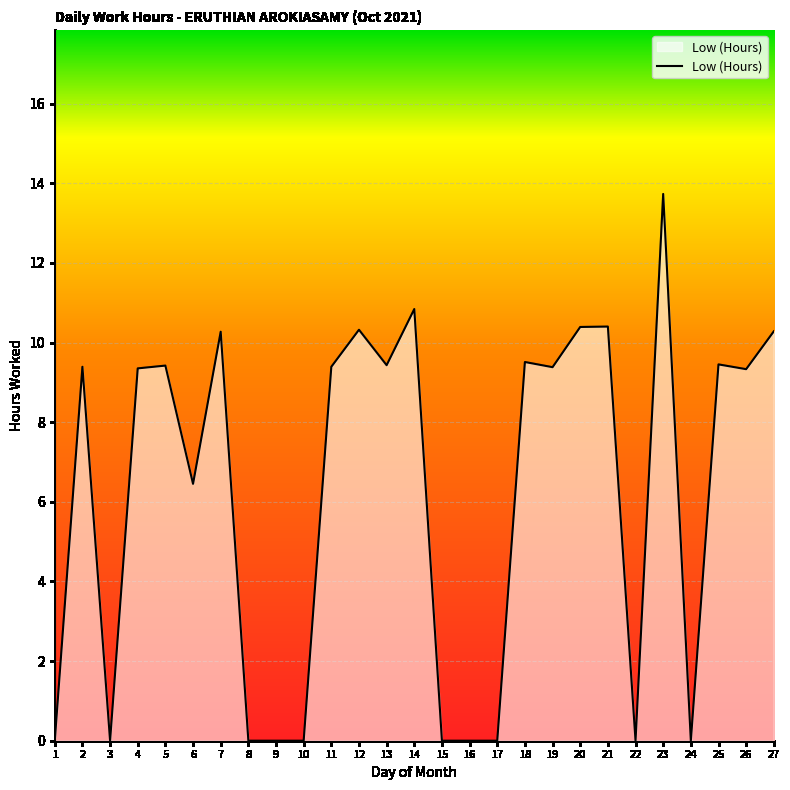

Which category has the highest value across all series?

23